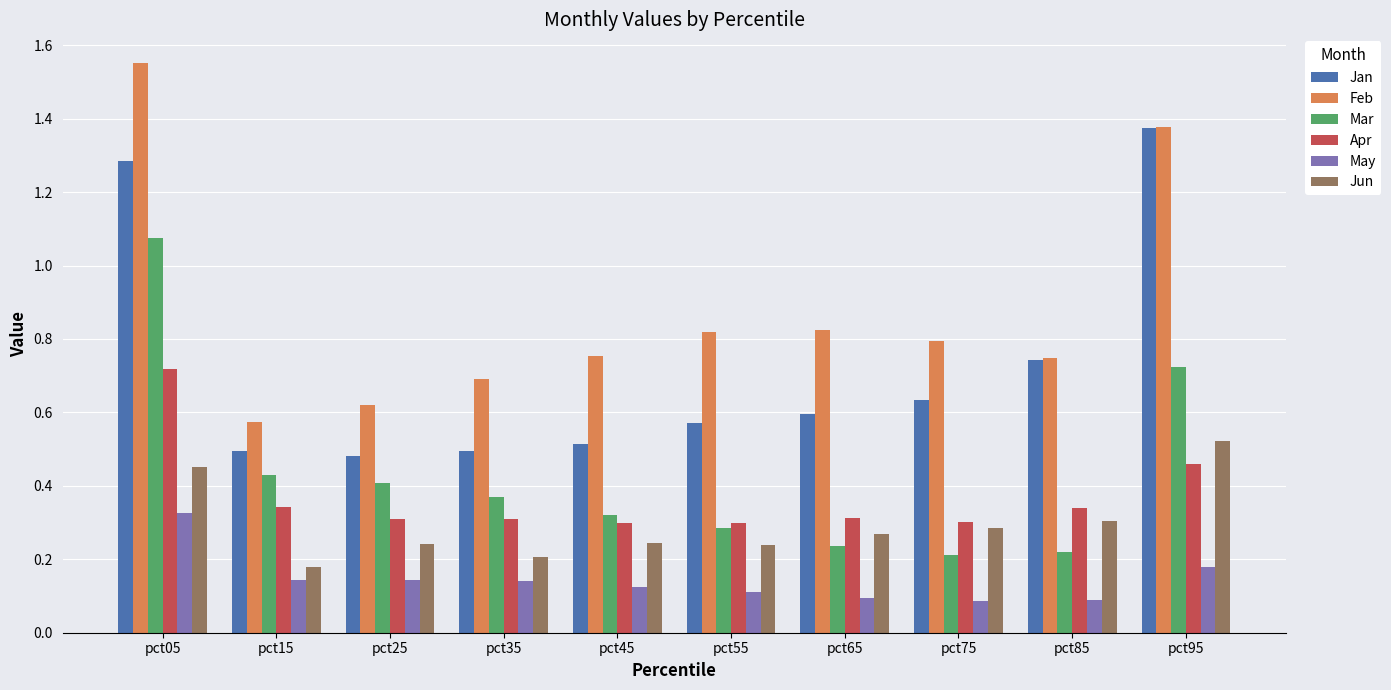

List the series in order of their peak value, lowest first.

May, Jun, Apr, Mar, Jan, Feb